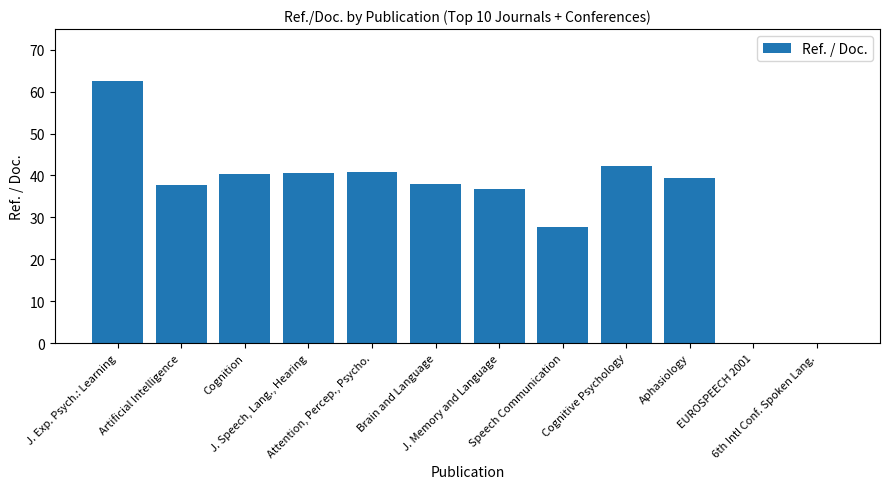

How many distinct data groups are displayed?

1